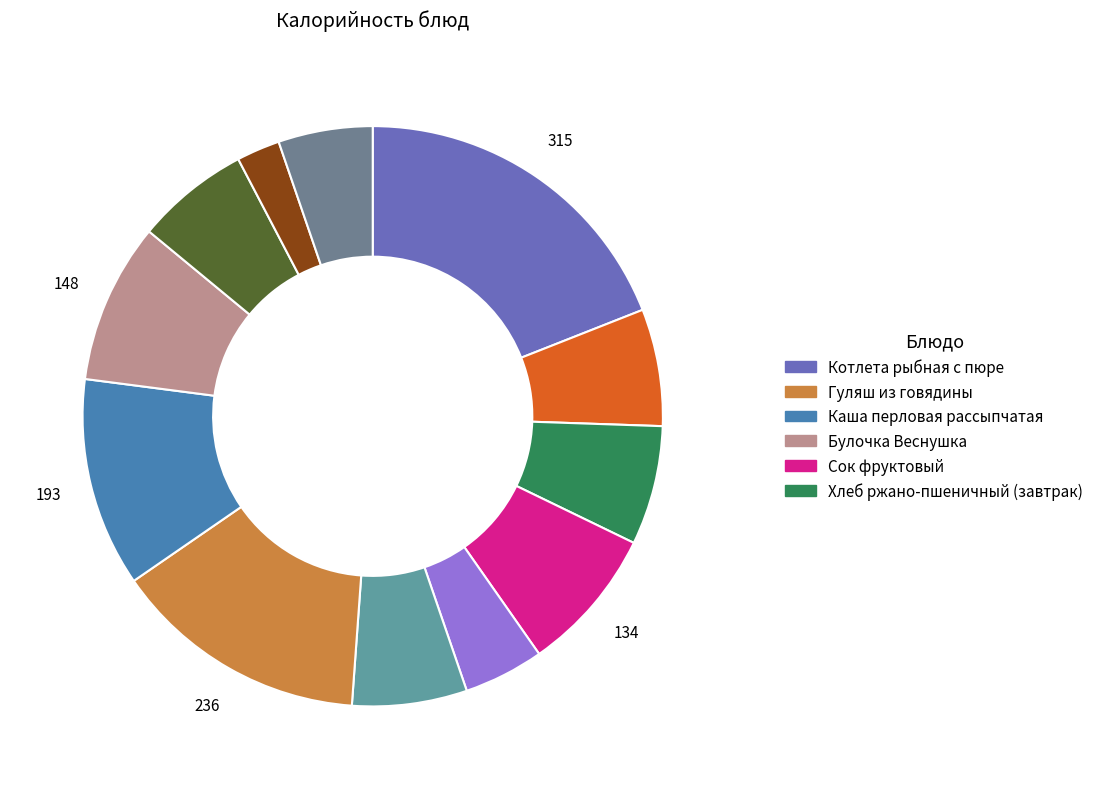

How many segments does this pie chart have?

12